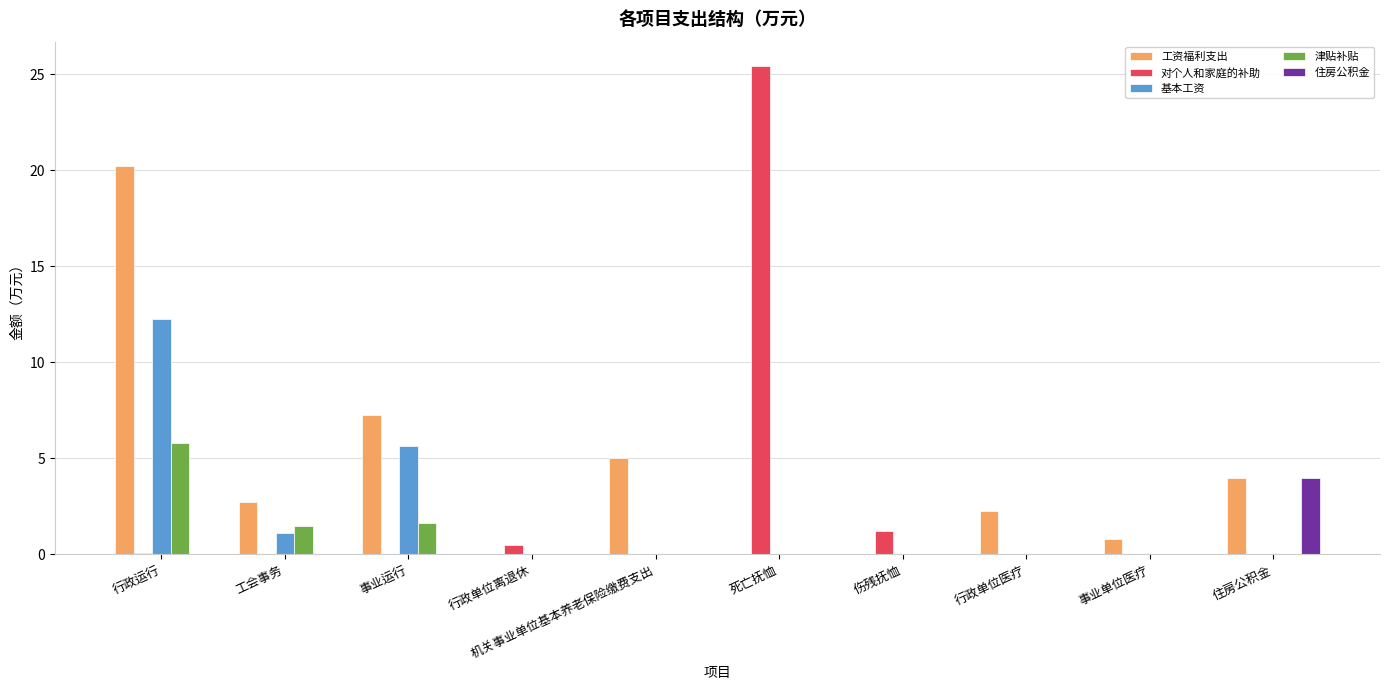

Is the value of 住房公积金 at 住房公积金 greater than the value of 津贴补贴 at 行政单位医疗?

Yes